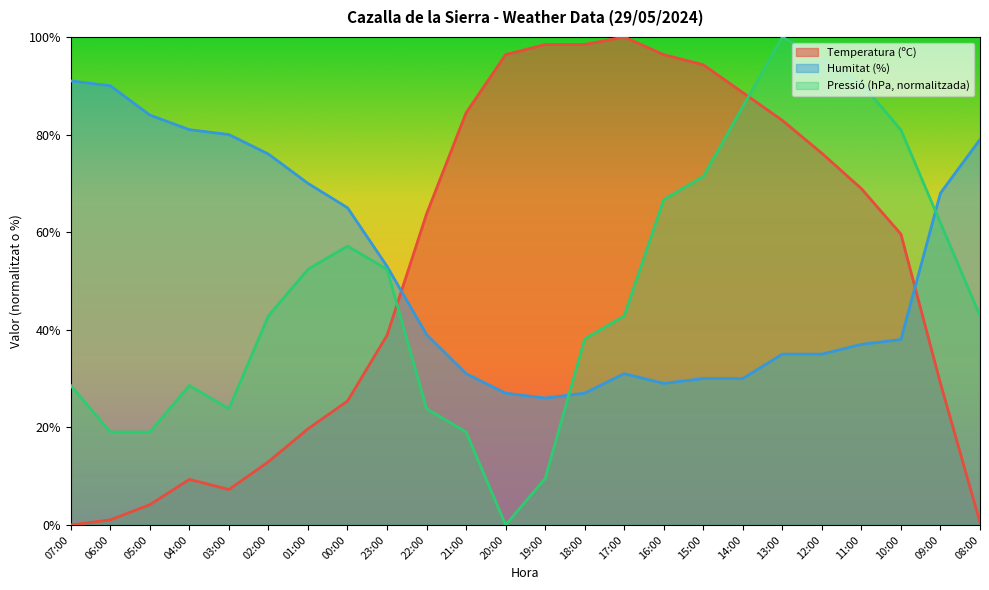

What is the label of the 4th point from the left?

04:00